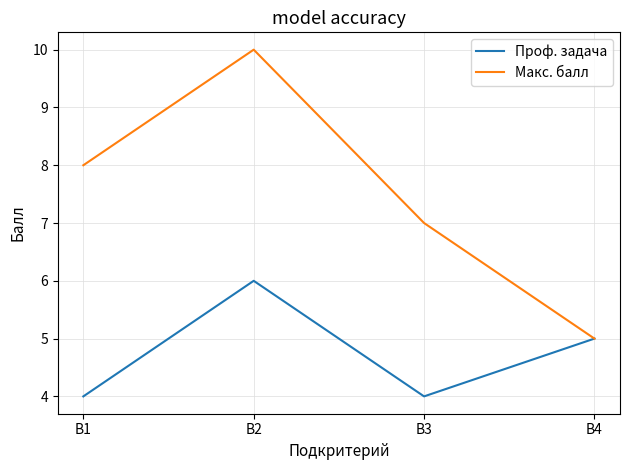

Does the chart have visible grid lines?

Yes